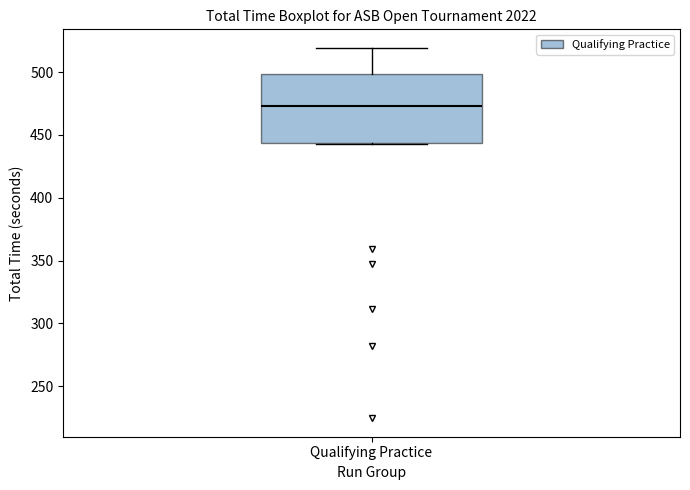

Where is the lower edge of the box for Qualifying Practice on the y-axis? The values are not printed on the chart, so give them approximately, as read against the axis.

445